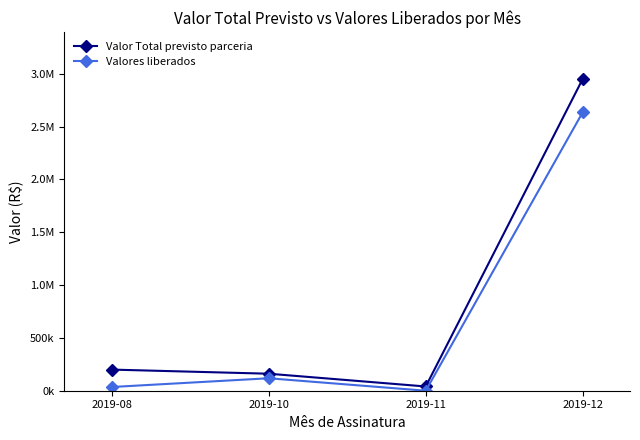

Between 2019-12 and 2019-10, which is larger?

2019-12